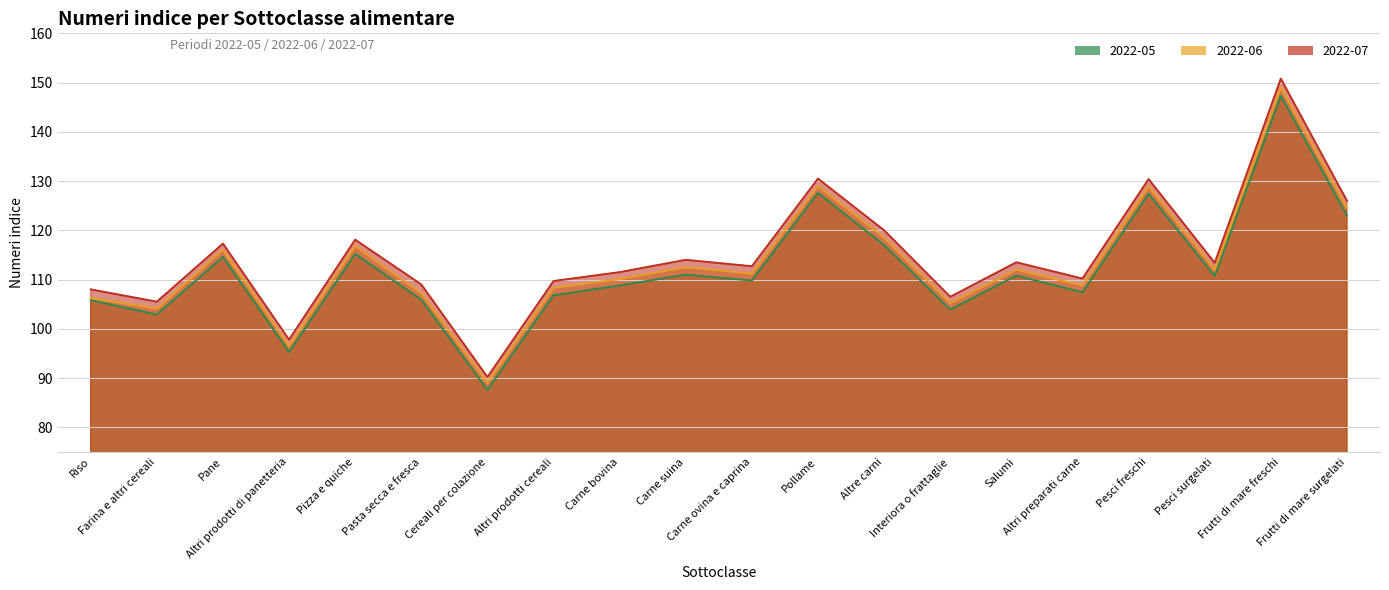

How many lines are shown in the chart?

3